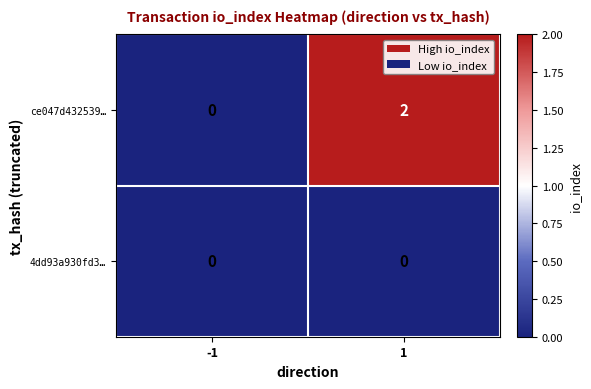

Count the number of categories in the chart.

2